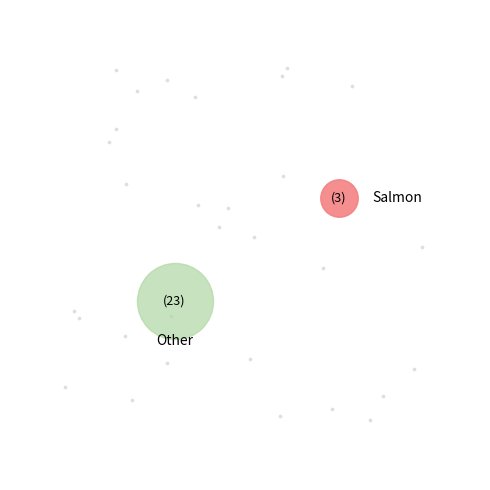

Is it true that TP PIURA is 17% of the pie?

False